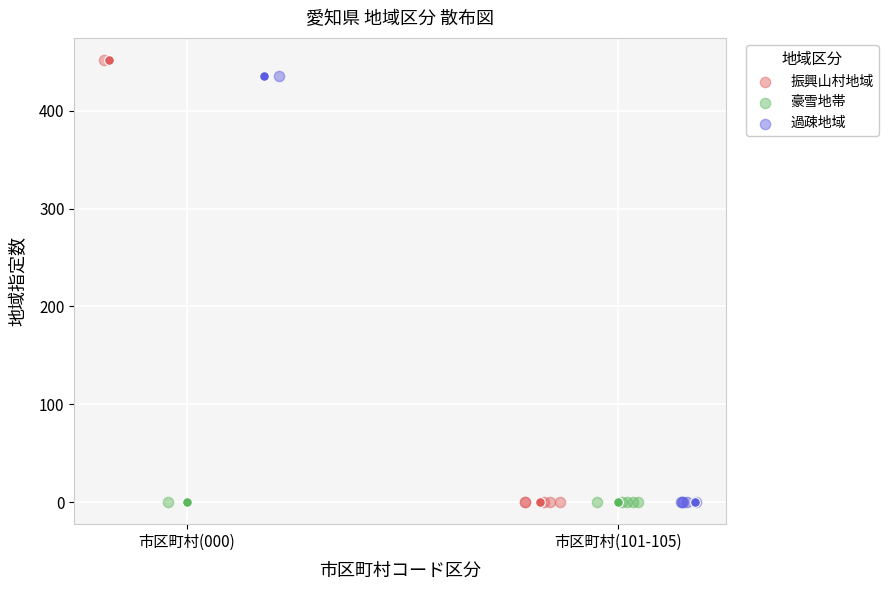

What are all the series names shown in the legend?

振興山村地域, 豪雪地帯, 過疎地域